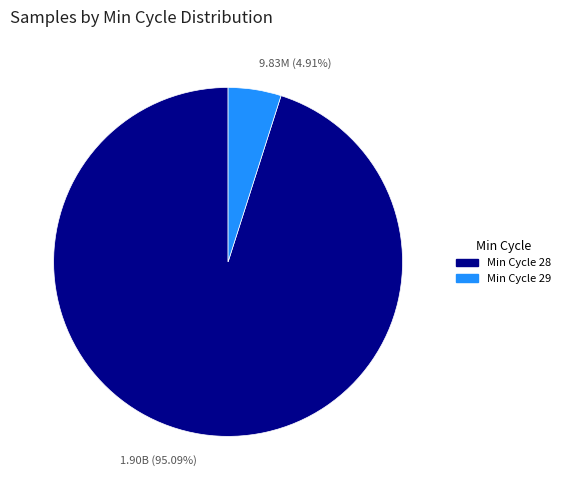

Is there any slice that represents more than half of the pie?

Yes